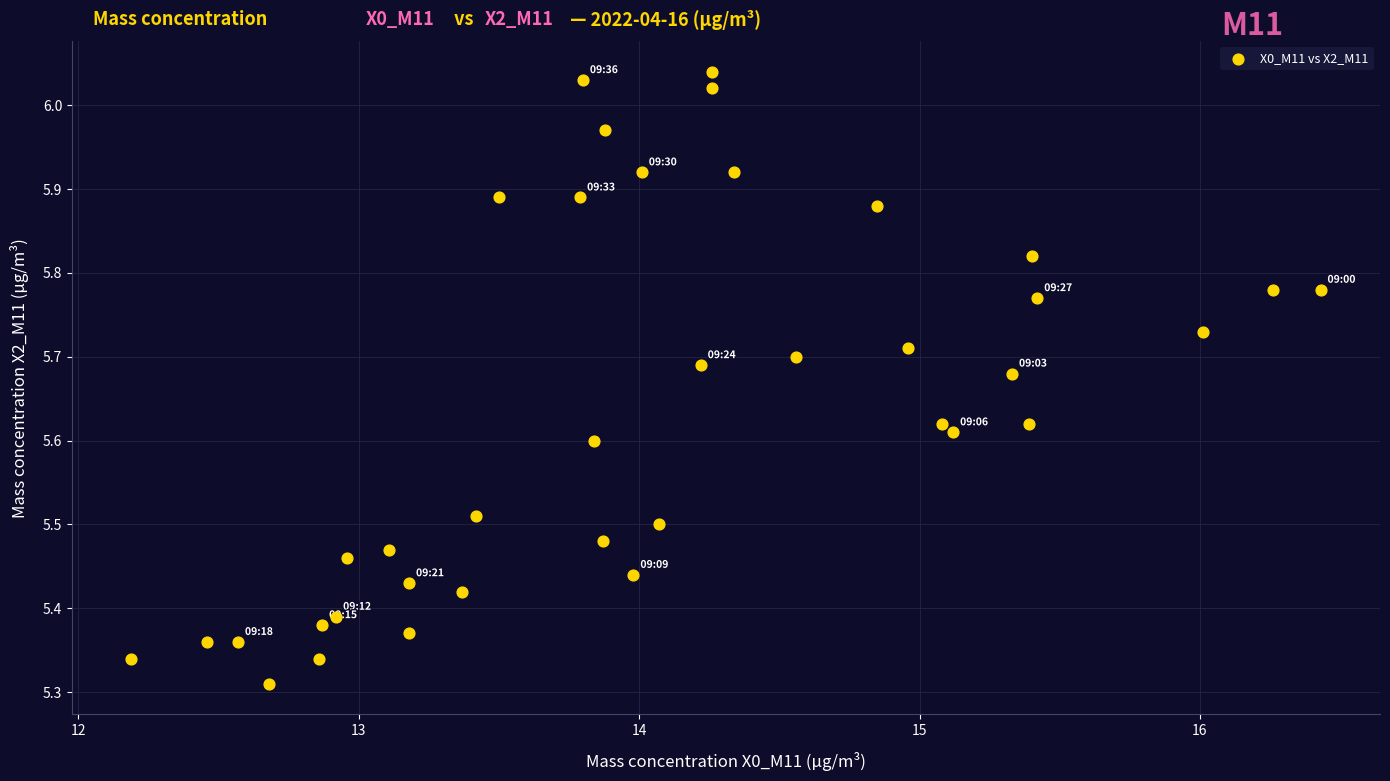

What is the range of X values (max minus min)?

4.2